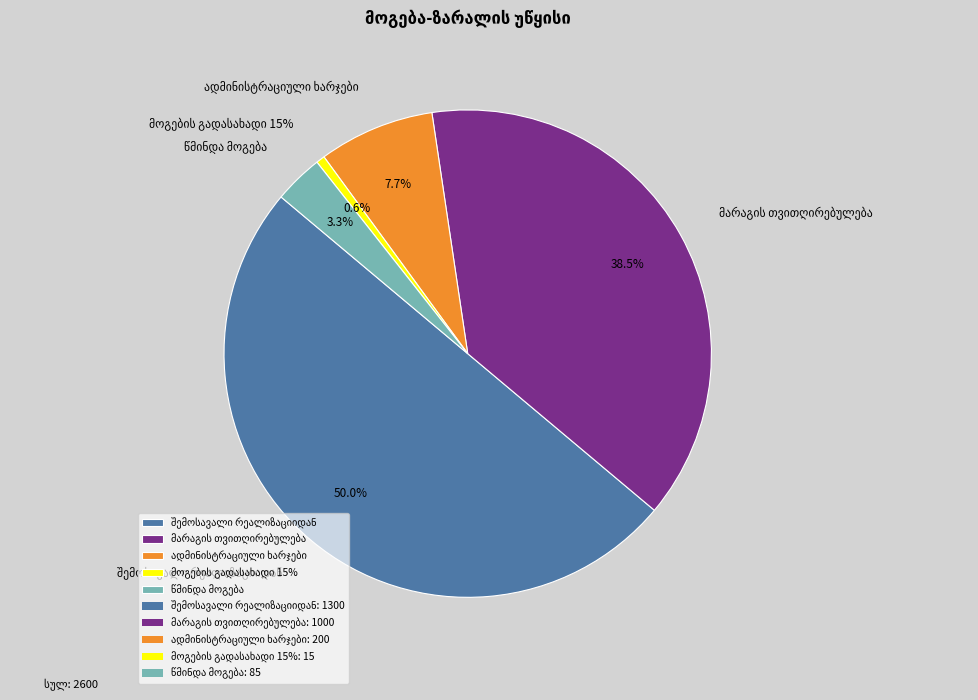

Which category has the biggest portion of the pie?

შემოსავალი რეალიზაციიდან